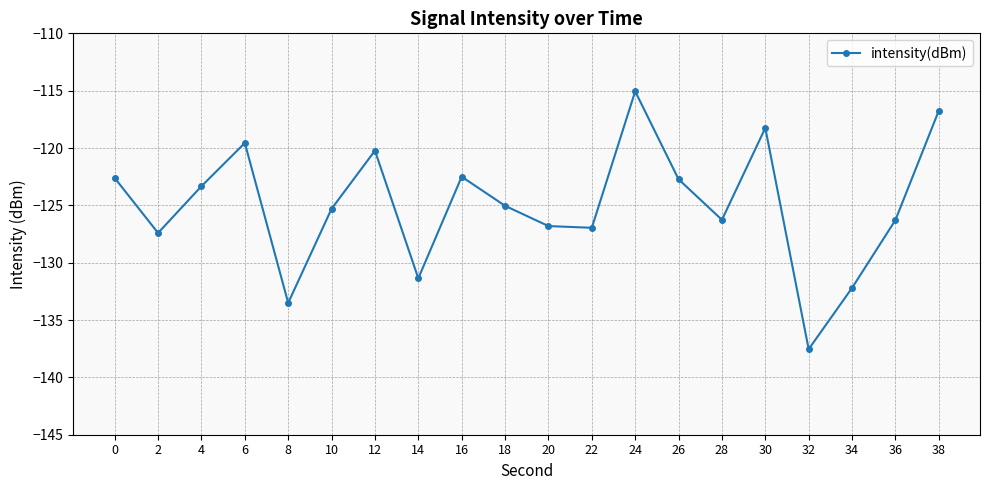

Does the chart have visible grid lines?

Yes